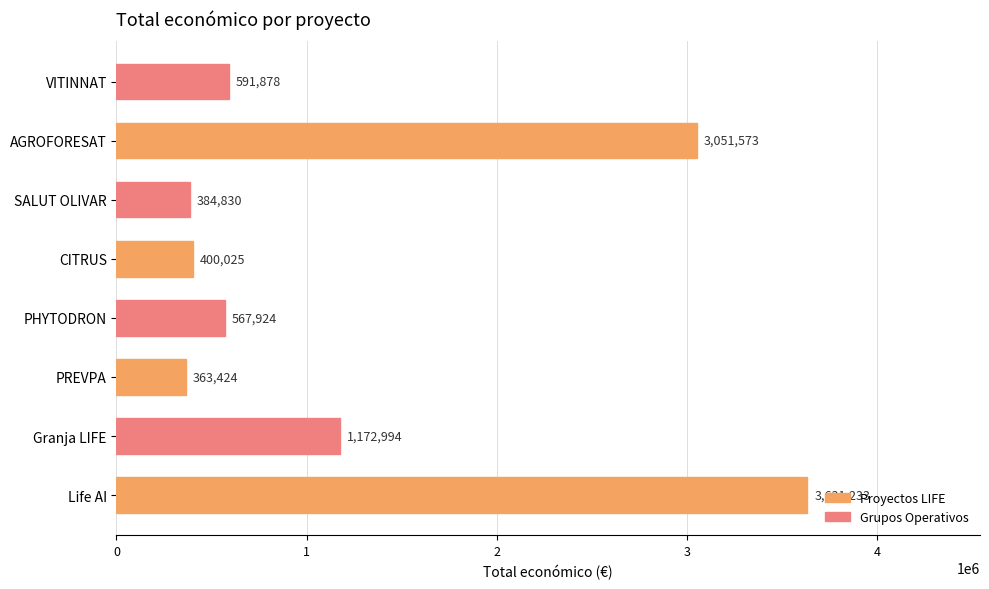

Reading bottom to top, transcribe all the data shown in this chart.

Life AI=3631233	Granja LIFE=1172994	PREVPA=363424	PHYTODRON=567924	CITRUS=400025	SALUT OLIVAR=384830	AGROFORESAT=3051573	VITINNAT=591878